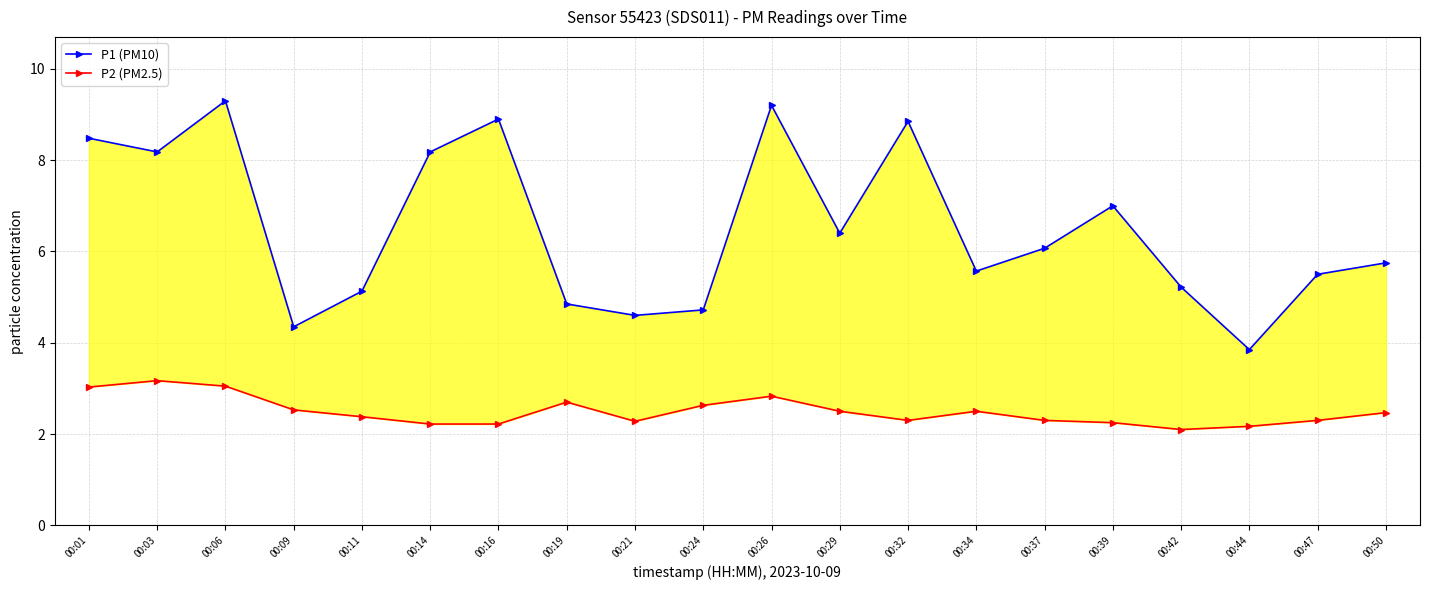

Which series has the largest range (max minus min)?

P1 (PM10)